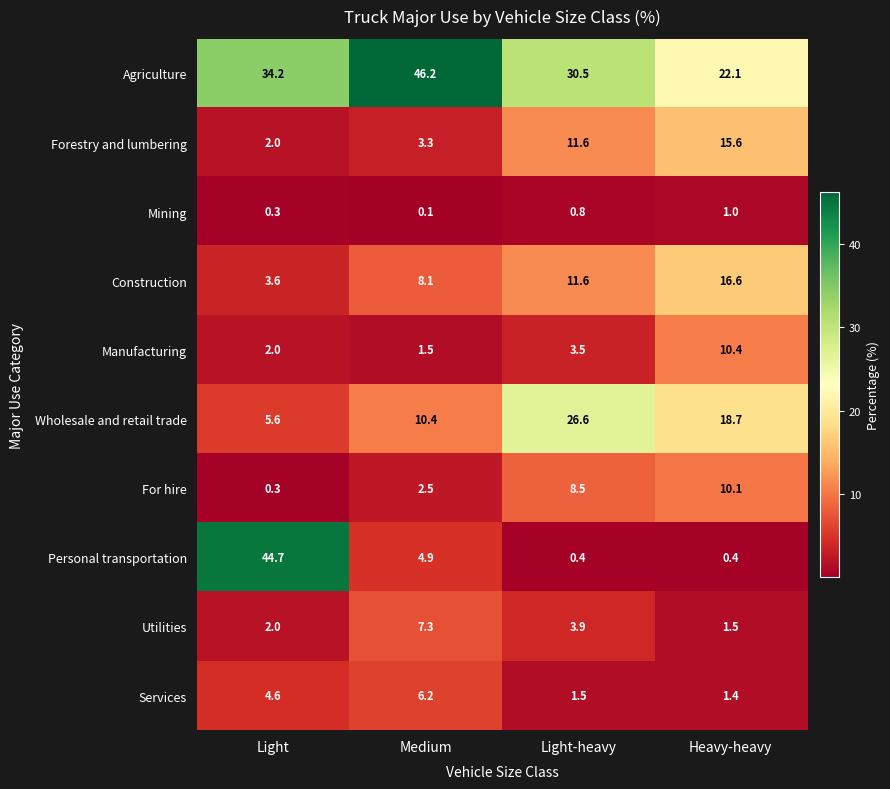

What is the difference between the maximum and second lowest values in the Wholesale and retail trade series?

16.2